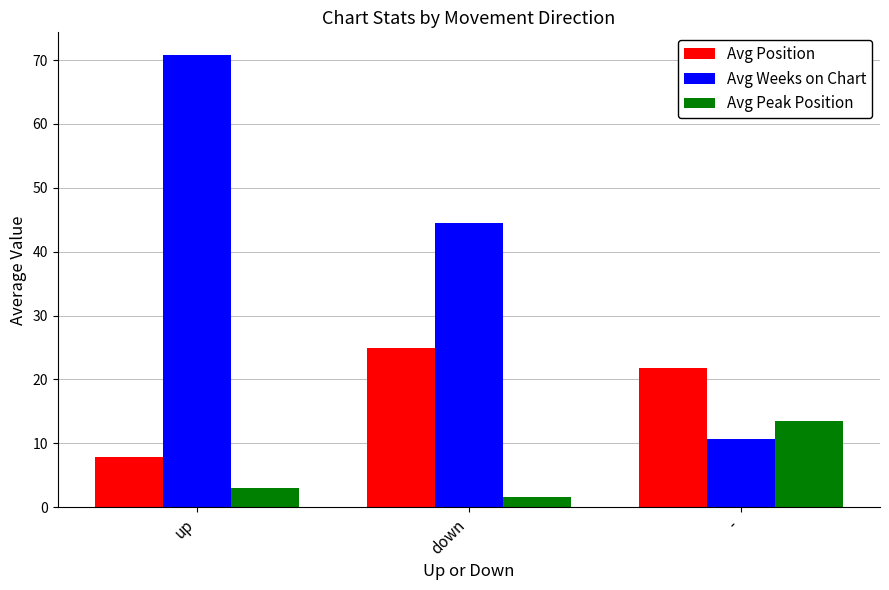

What is the value of the Avg Peak Position bar at the 2nd from the left?

1.7